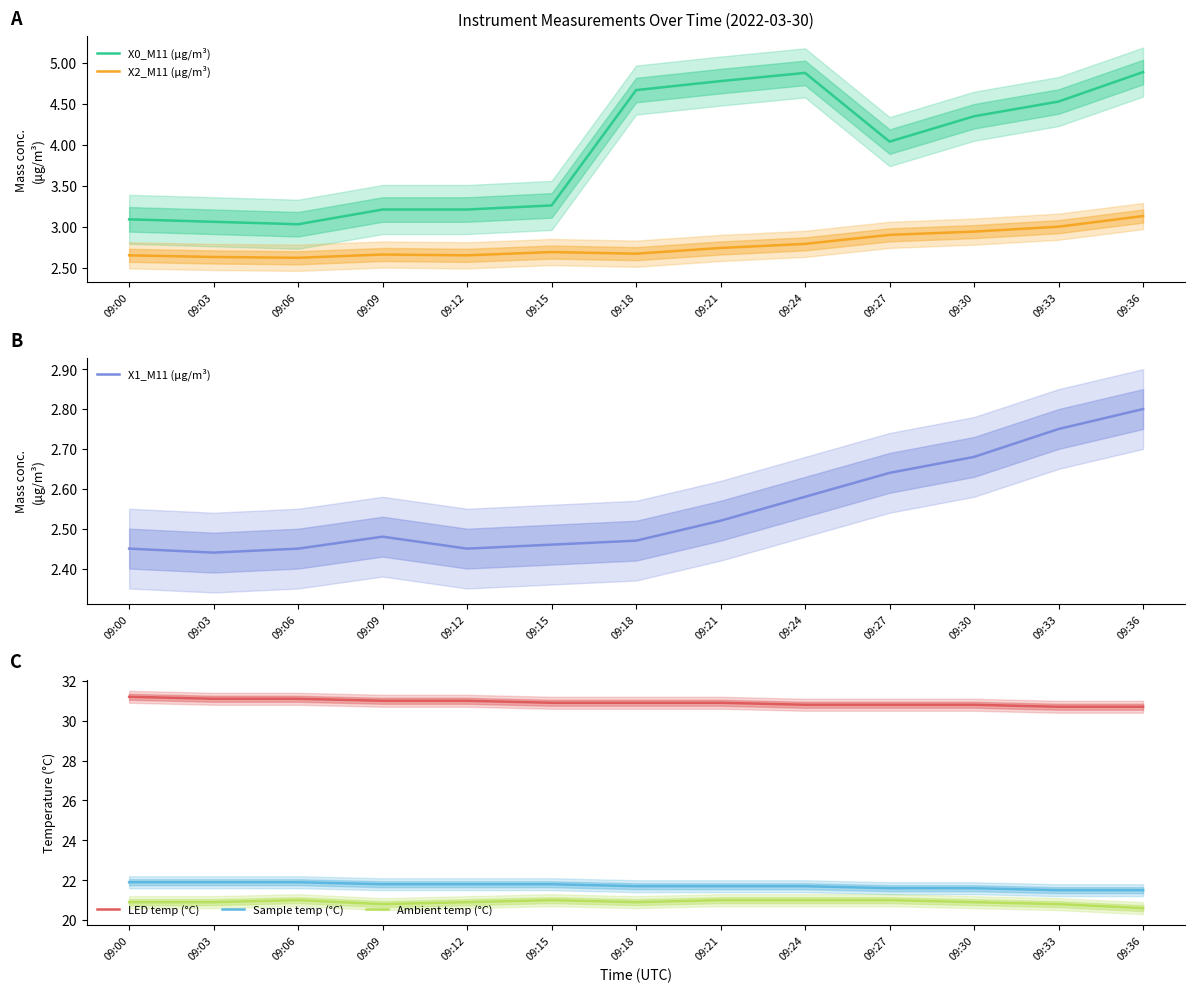

Reading left to right, list all the values displayed in this chart.

X0_M11 (μg/m³): 09:00=3.1	09:03=3.1	09:06=3.0	09:09=3.2	09:12=3.2	09:15=3.3	09:18=4.7	09:21=4.8	09:24=4.9	09:27=4.0	09:30=4.3	09:33=4.5	09:36=4.9
X2_M11 (μg/m³): 09:00=2.6	09:03=2.6	09:06=2.6	09:09=2.7	09:12=2.6	09:15=2.7	09:18=2.7	09:21=2.7	09:24=2.8	09:27=2.9	09:30=2.9	09:33=3.0	09:36=3.1
X1_M11 (μg/m³): 09:00=2.5	09:03=2.4	09:06=2.5	09:09=2.5	09:12=2.5	09:15=2.5	09:18=2.5	09:21=2.5	09:24=2.6	09:27=2.6	09:30=2.7	09:33=2.8	09:36=2.8
LED temp (°C): 09:00=31.2	09:03=31.1	09:06=31.1	09:09=31.0	09:12=31.0	09:15=30.9	09:18=30.9	09:21=30.9	09:24=30.8	09:27=30.8	09:30=30.8	09:33=30.7	09:36=30.7
Sample temp (°C): 09:00=21.9	09:03=21.9	09:06=21.9	09:09=21.8	09:12=21.8	09:15=21.8	09:18=21.7	09:21=21.7	09:24=21.7	09:27=21.6	09:30=21.6	09:33=21.5	09:36=21.5
Ambient temp (°C): 09:00=20.9	09:03=20.9	09:06=21.0	09:09=20.8	09:12=20.9	09:15=21.0	09:18=20.9	09:21=21.0	09:24=21.0	09:27=21.0	09:30=20.9	09:33=20.8	09:36=20.6